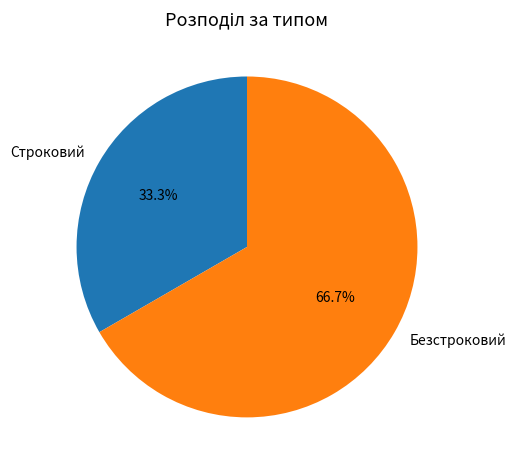

Approximately how many times larger is the value at Строковий compared to Безстроковий?

0.5